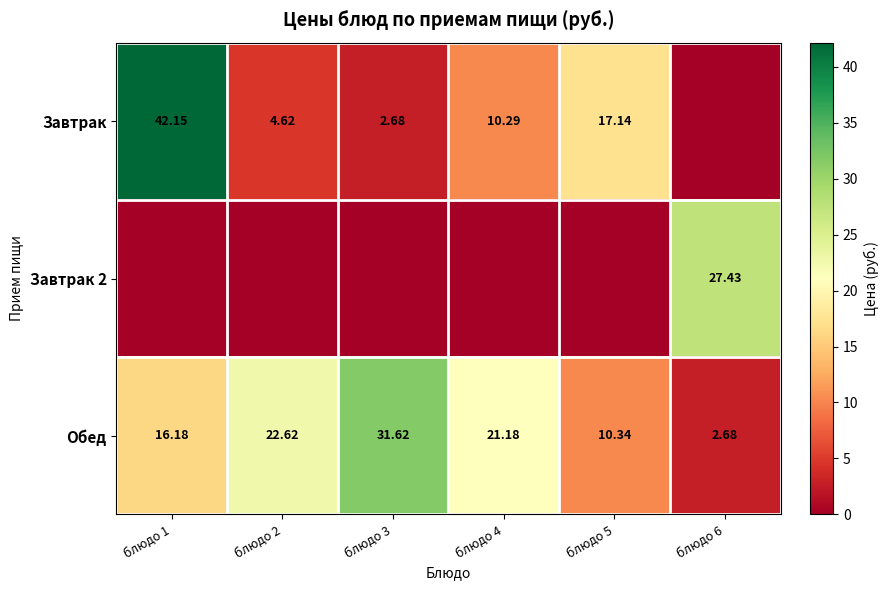

Rank the categories by Обед value from highest to lowest.

блюдо 3, блюдо 2, блюдо 4, блюдо 1, блюдо 5, блюдо 6